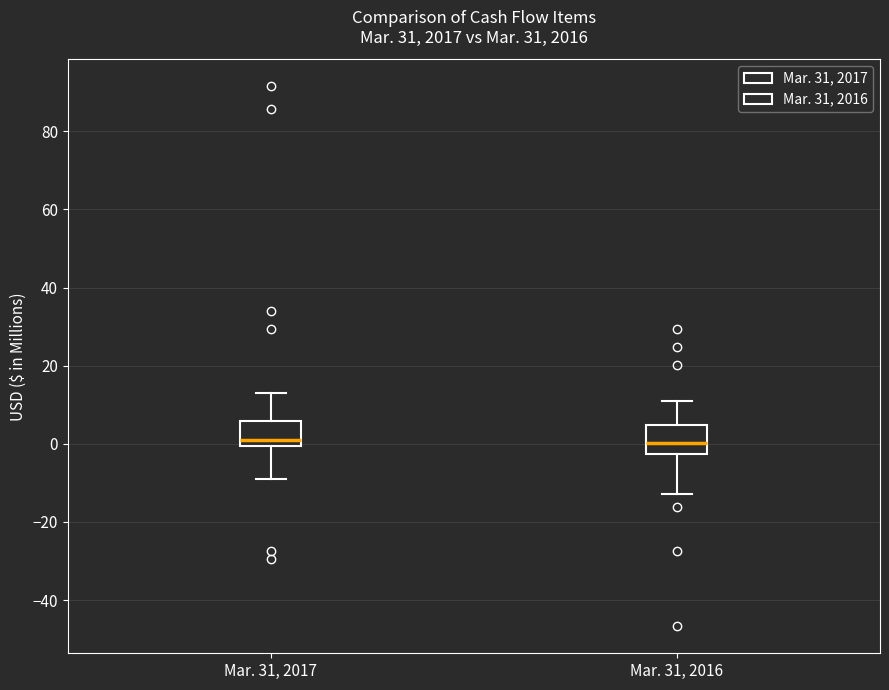

Reading left to right, transcribe this box plot: for each box, give where its median line is, the range the box spans, and where its two whiskers end, as read against the y-axis. The values are not printed on the chart, so give them approximately, as read against the axis.

Mar. 31, 2017: median 0 (just above the box's lower edge), box 0 to 6, whiskers -8 to 14
Mar. 31, 2016: median 0, box -2 to 4, whiskers -12 to 10